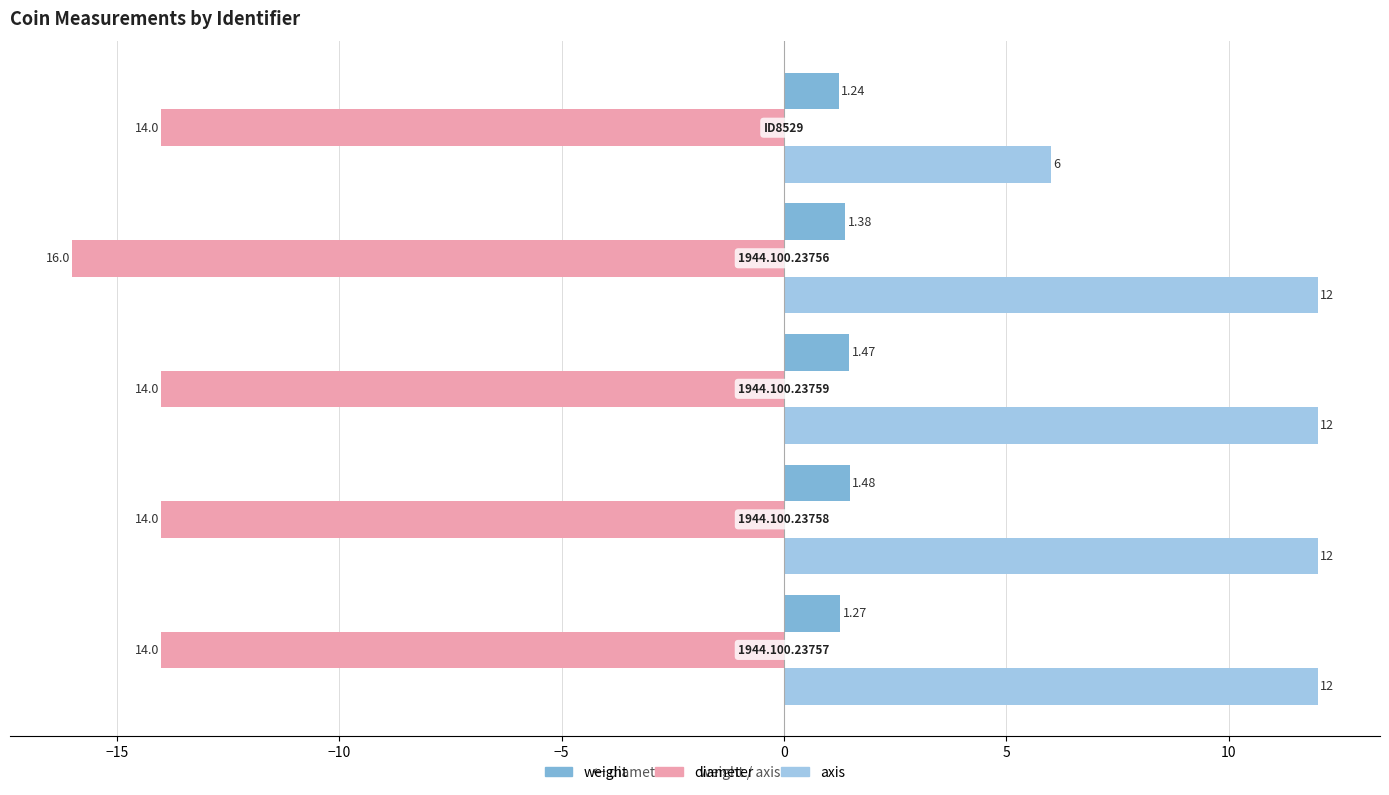

Which series has the largest range (max minus min)?

axis